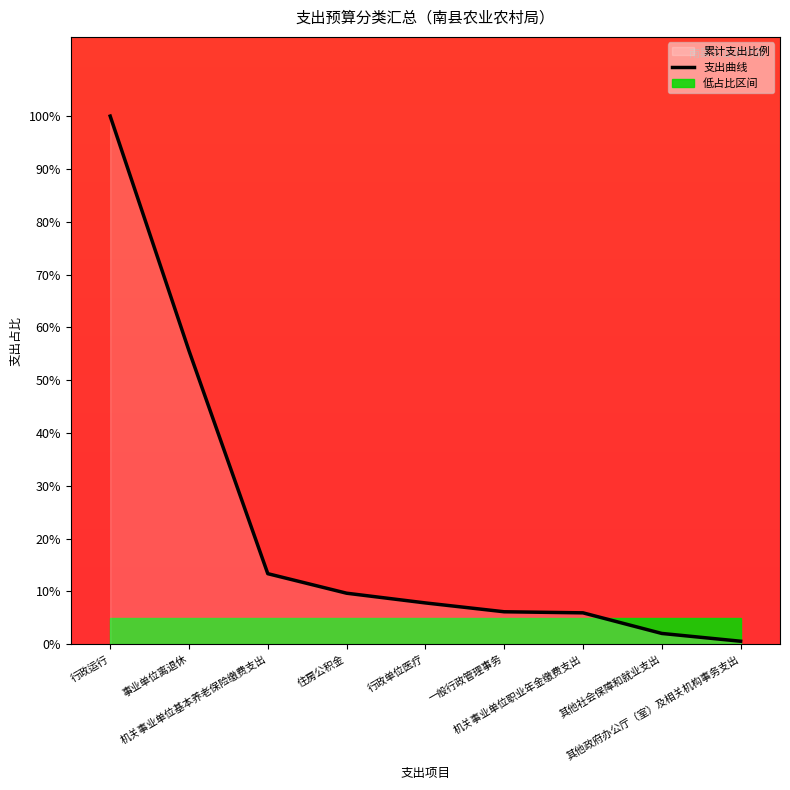

What is the maximum value shown in the chart?

100.0